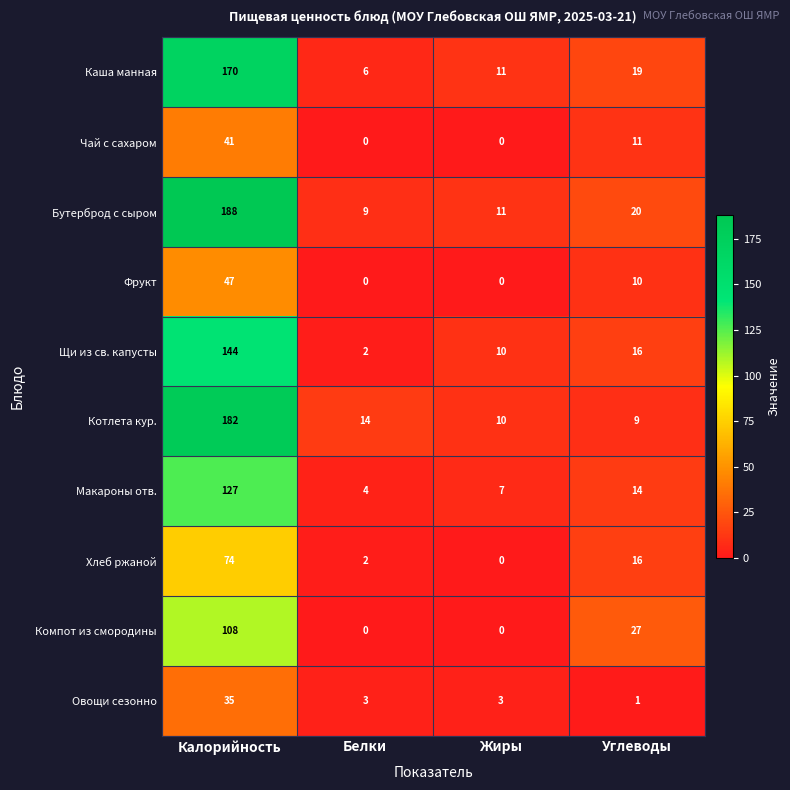

Which category has the highest value in the Каша манная series?

Калорийность